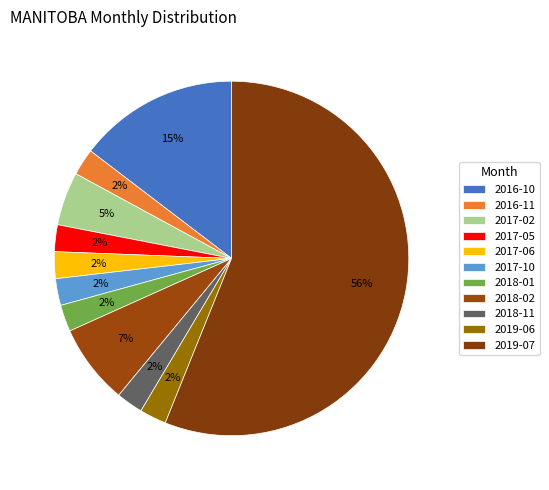

Which category has the smallest portion of the pie?

2016-11